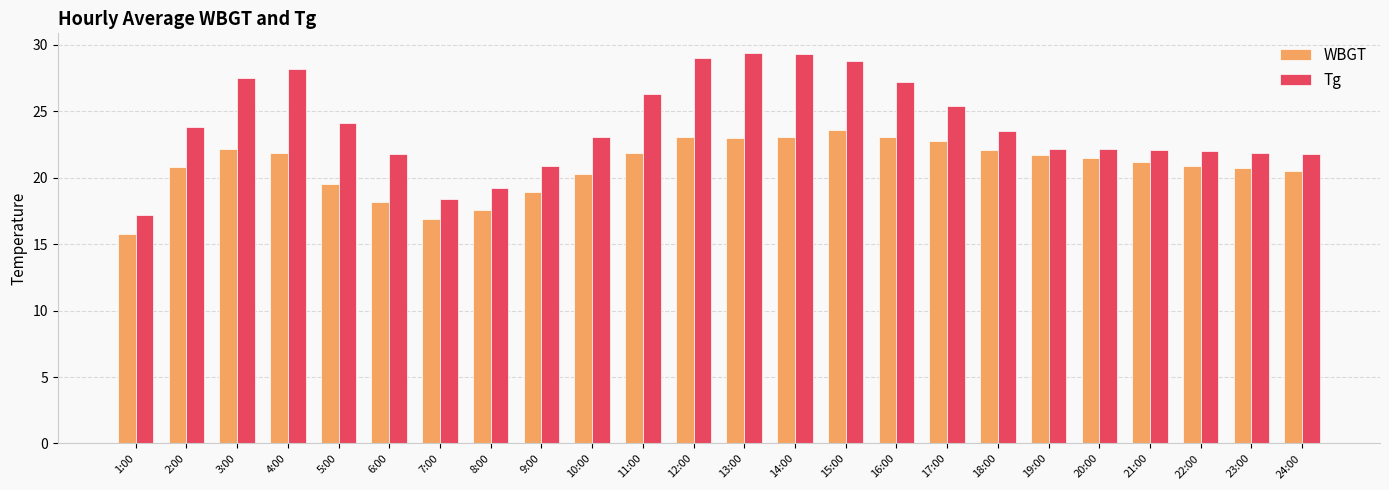

What is the sum of all WBGT values?

501.3